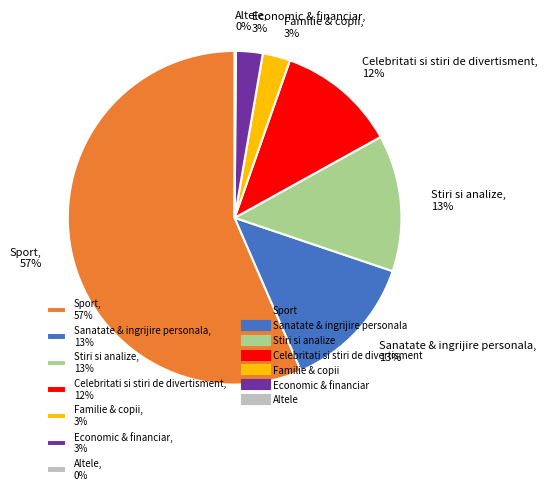

Is it true that Stiri si analize, 13% is 4% of the pie?

False